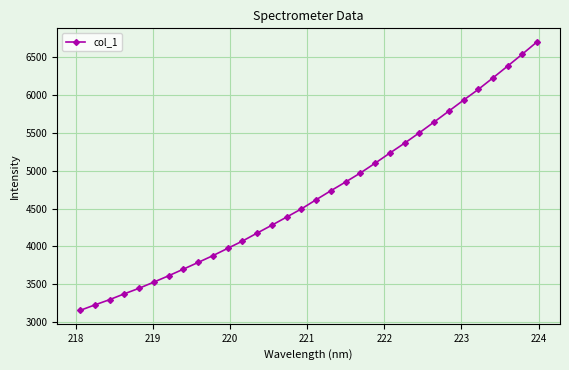

What is the difference between the second highest and minimum values?

3387.9